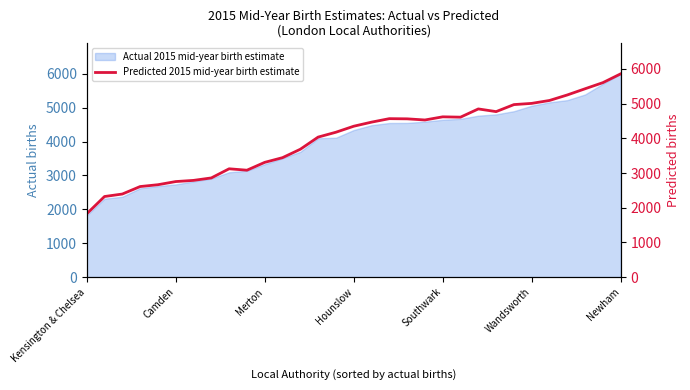

What is the difference between the maximum and minimum values?

4036.6